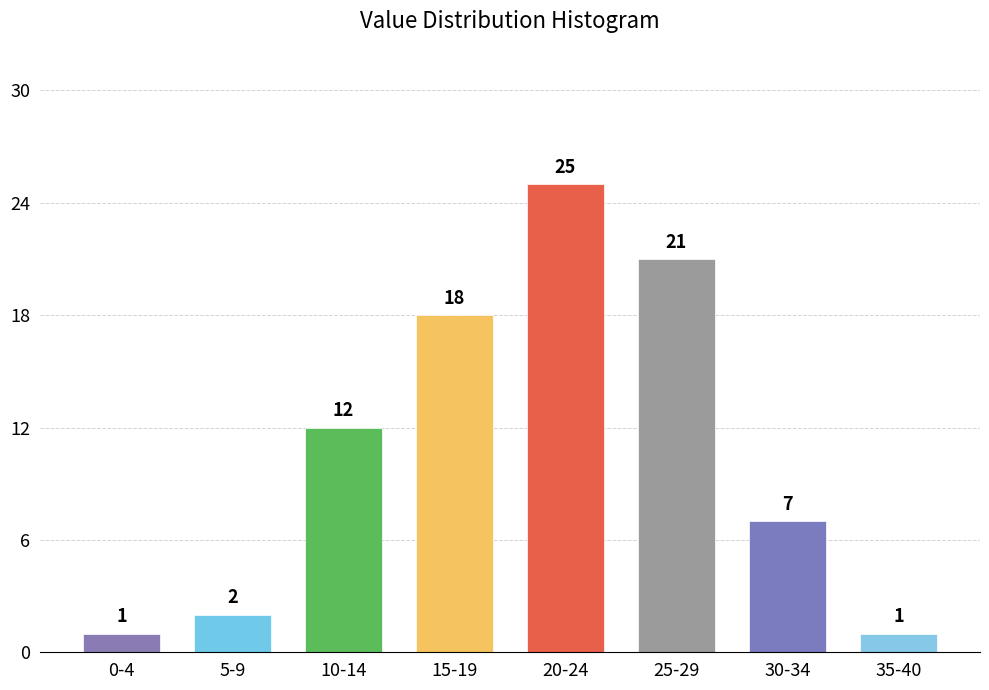

Reading right to left, extract all data points from this chart.

1	7	21	25	18	12	2	1